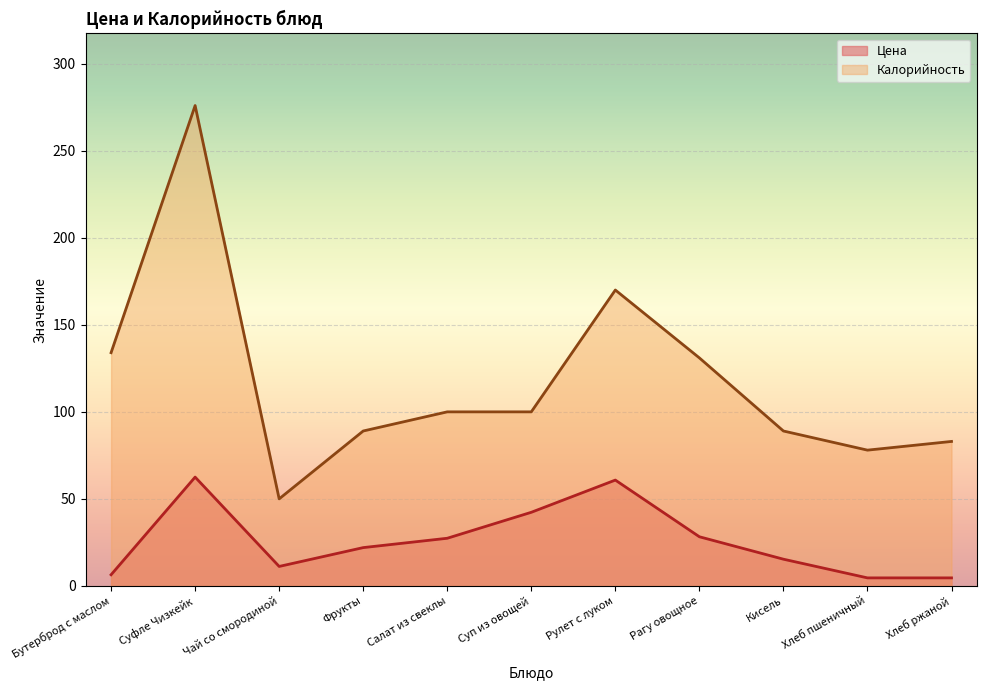

What position from the right is Хлеб ржаной?

1